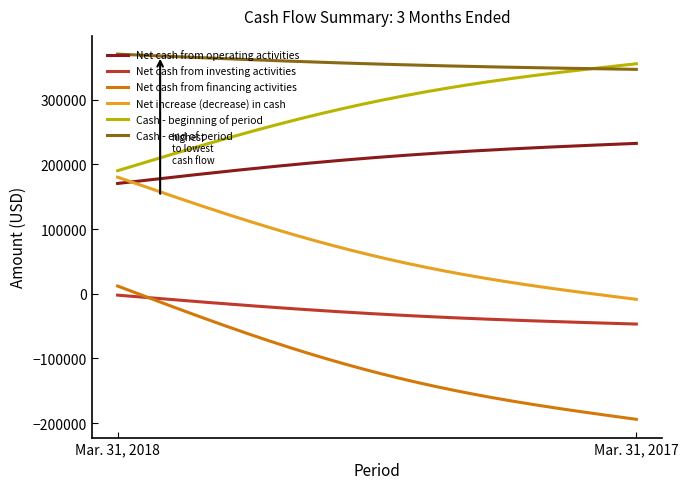

What is the maximum value for Net increase (decrease) in cash?

180212.0